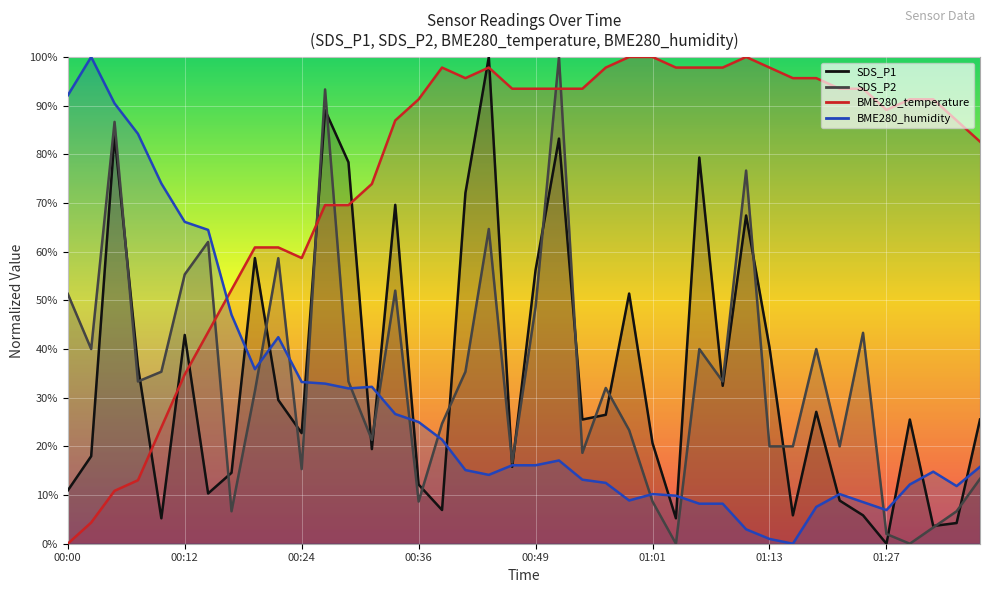

What is the difference between the BME280_humidity values at 00:12 and 00:32?

33.9